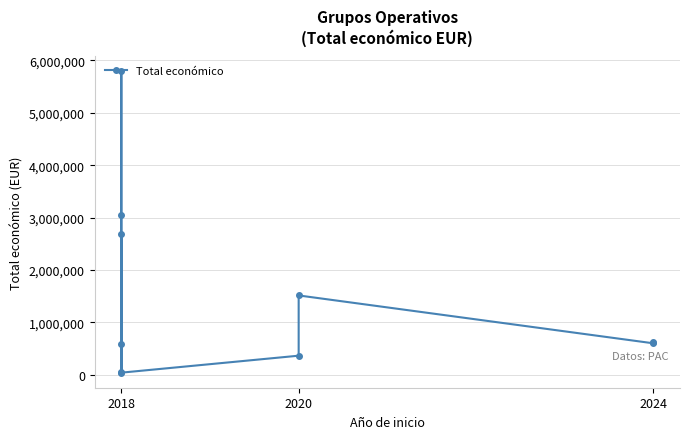

True or false: the data shows 192469 at 2024.

False